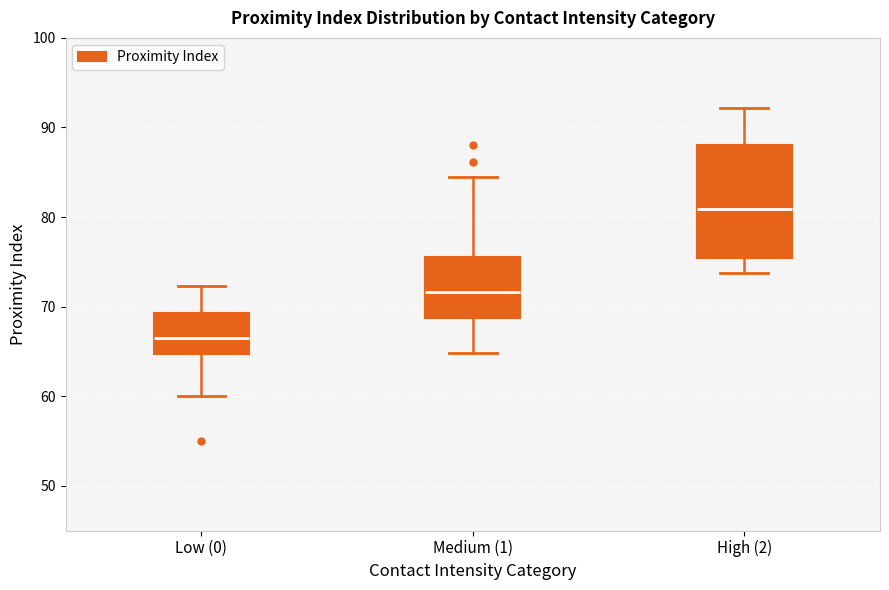

Where does the lower whisker of the box for High (2) end on the y-axis? The values are not printed on the chart, so give them approximately, as read against the axis.

74